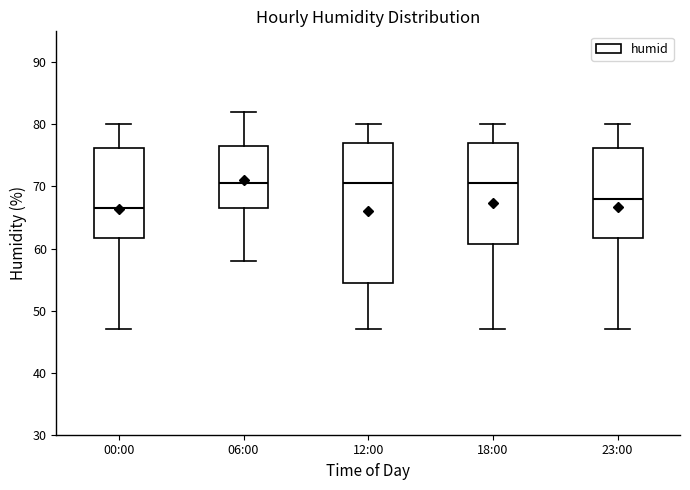

Reading left to right, read every box against the y-axis: the position of its median line, the range the box covers, and the ends of its whiskers. The values are not printed on the chart, so give them approximately, as read against the axis.

00:00: median 67, box 62 to 76, whiskers 47 to 80
06:00: median 71, box 67 to 77, whiskers 58 to 82
12:00: median 71, box 55 to 77, whiskers 47 to 80
18:00: median 71, box 61 to 77, whiskers 47 to 80
23:00: median 68, box 62 to 76, whiskers 47 to 80